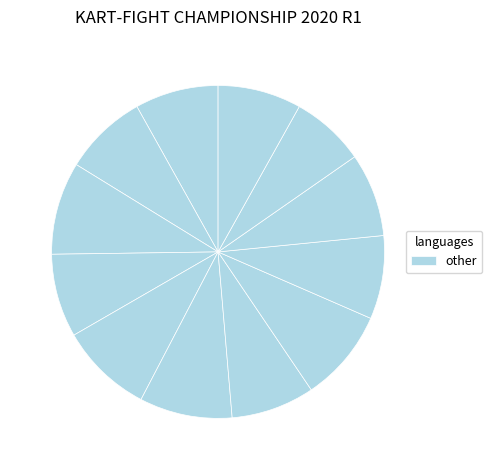

Count the number of slices in the pie.

12